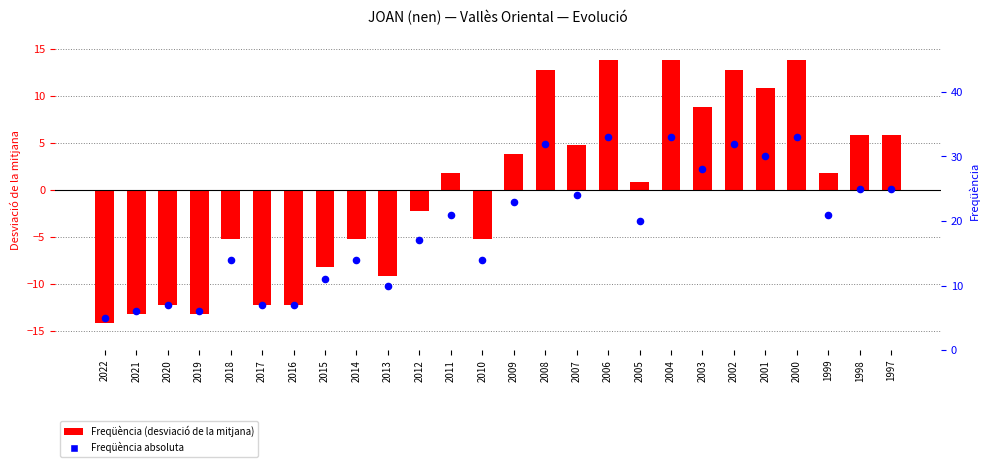

Is the value of Freqüència (desviació de la mitjana) at 2015 greater than the value of Freqüència at 2010?

No